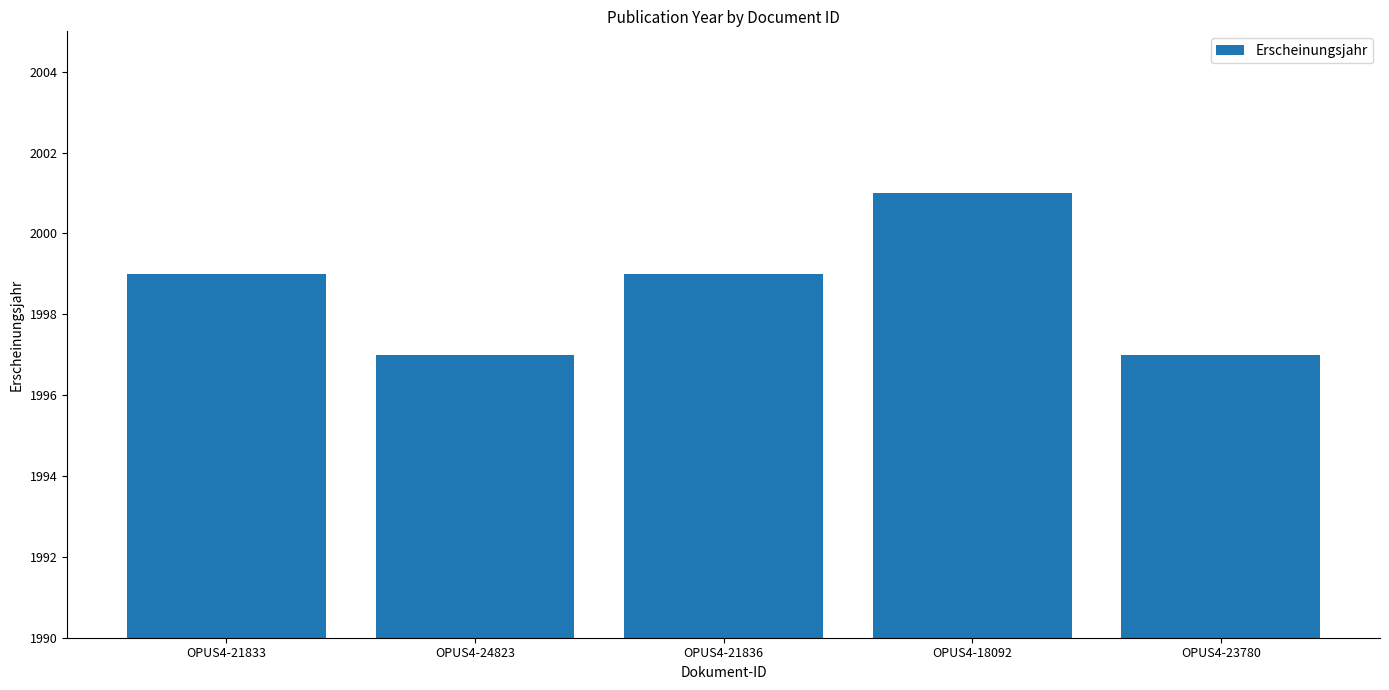

What is the average value?

1999